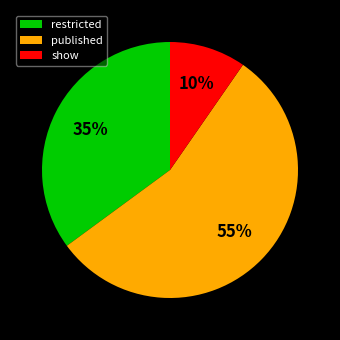

Rank the categories by value from highest to lowest.

published, restricted, show